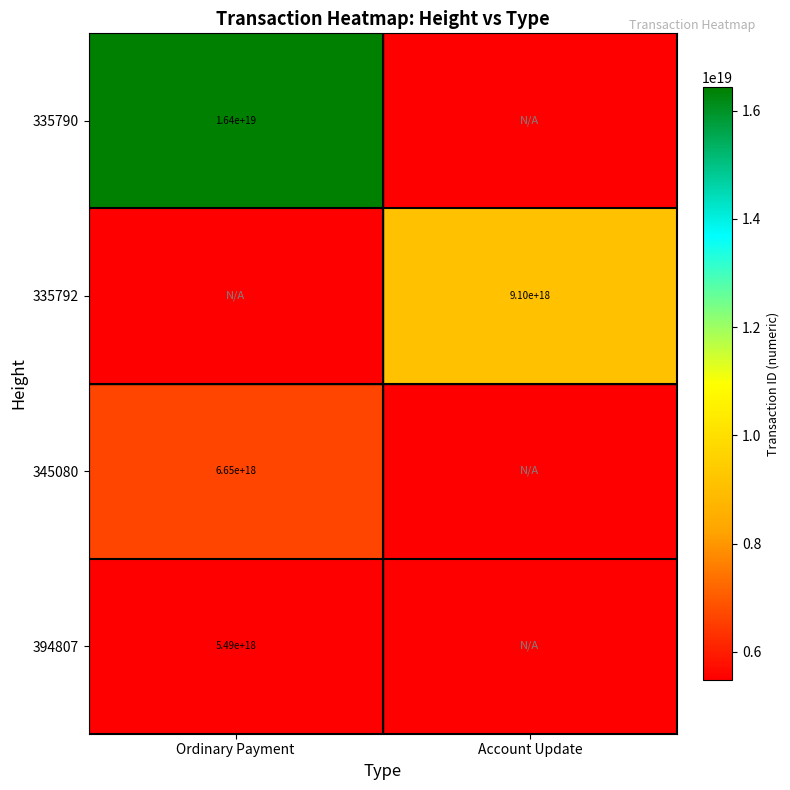

The 335790 series shows 16400000000000000000 at Ordinary Payment. True or false?

True